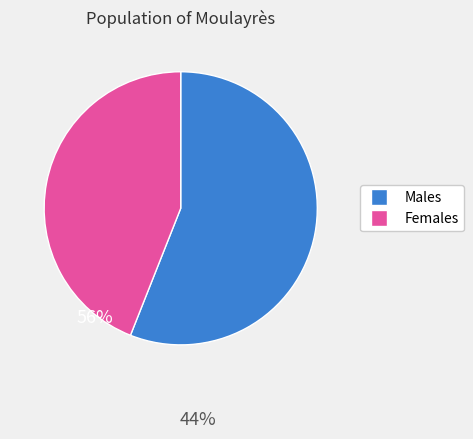

How many segments does this pie chart have?

2